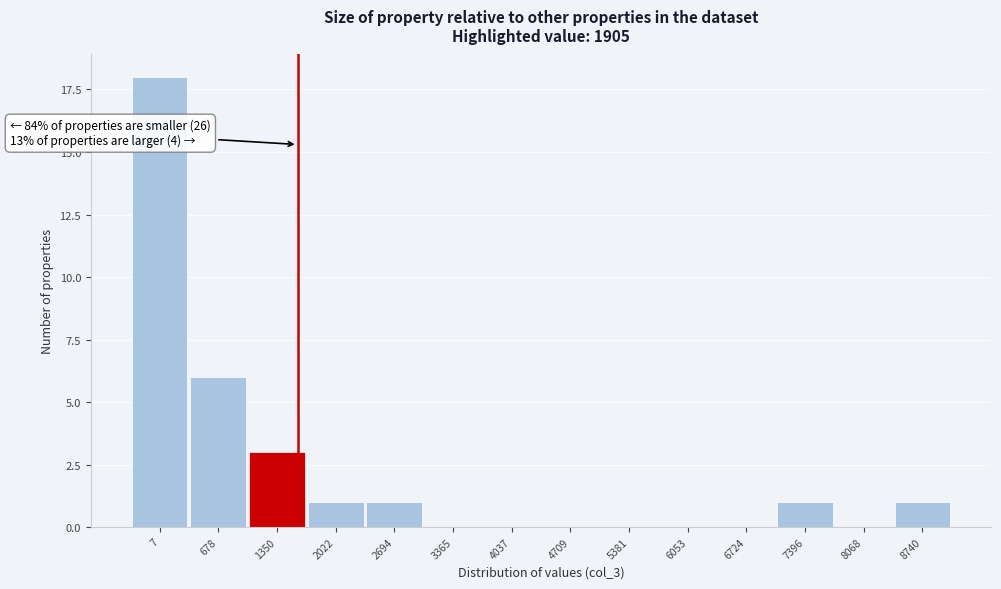

Reading left to right, transcribe all the data shown in this chart.

7=18	678=6	1350=3	2022=1	2694=1	3365=0	4037=0	4709=0	5381=0	6053=0	6724=0	7396=1	8068=0	8740=1